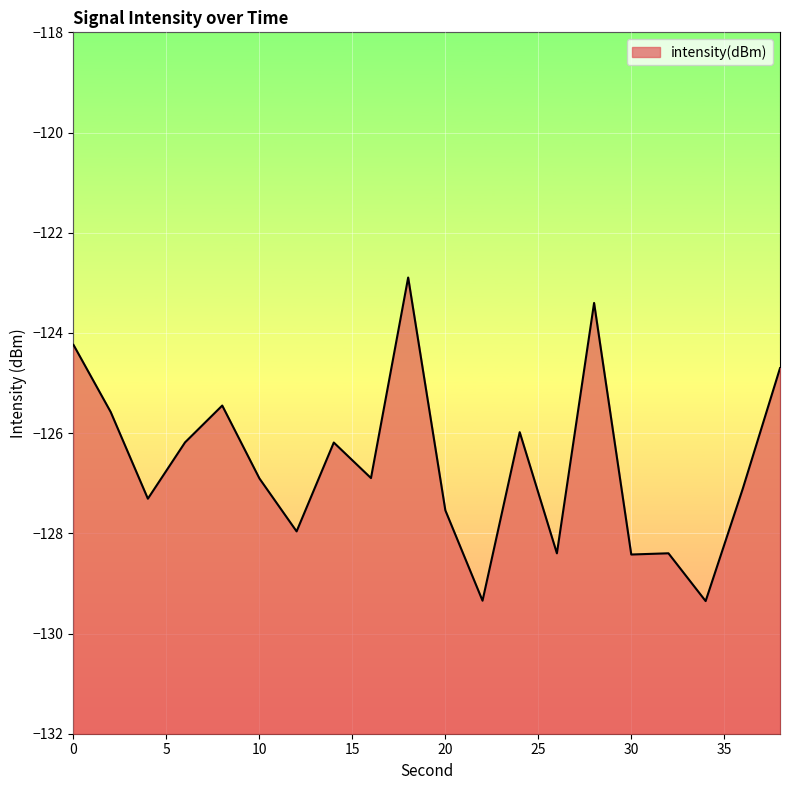

List the labels in order of value, largest first.

18, 28, 0, 38, 8, 2, 24, 6, 14, 16, 10, 36, 4, 20, 12, 32, 26, 30, 22, 34